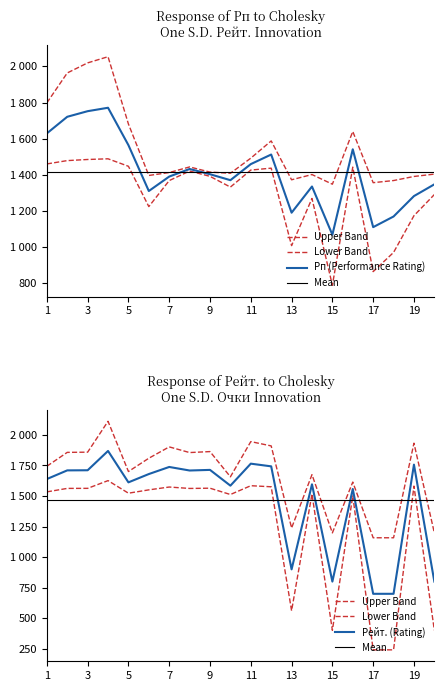

Which series changed the most between 3 and 20?

Рейт. (Rating)